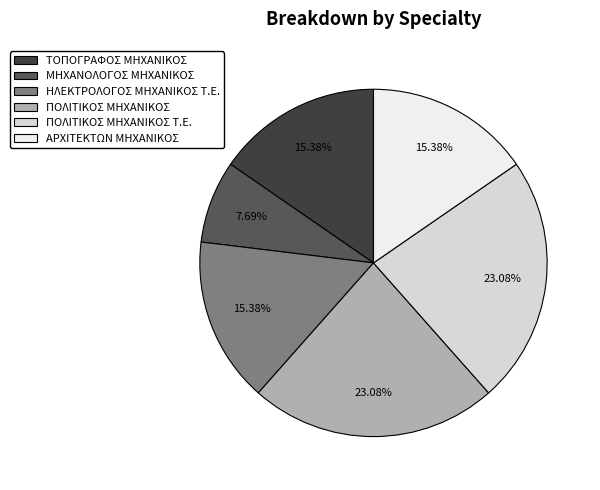

Is there a majority slice in this chart?

No